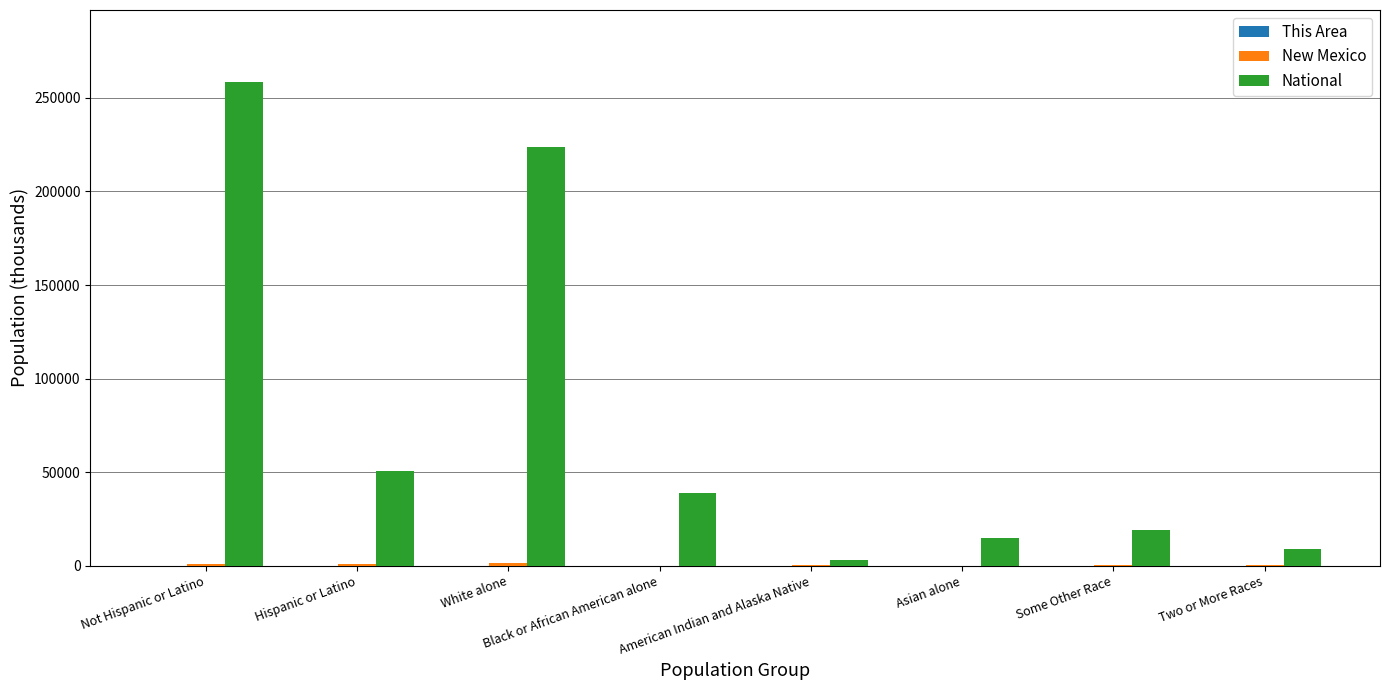

At which category is the sum across all series the highest?

Not Hispanic or Latino